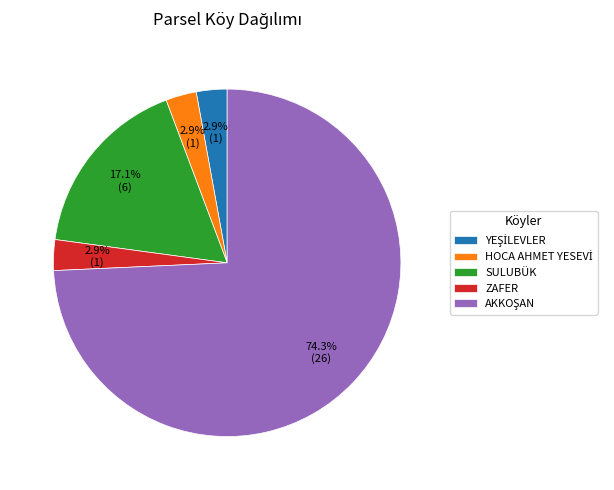

How many segments does this pie chart have?

5